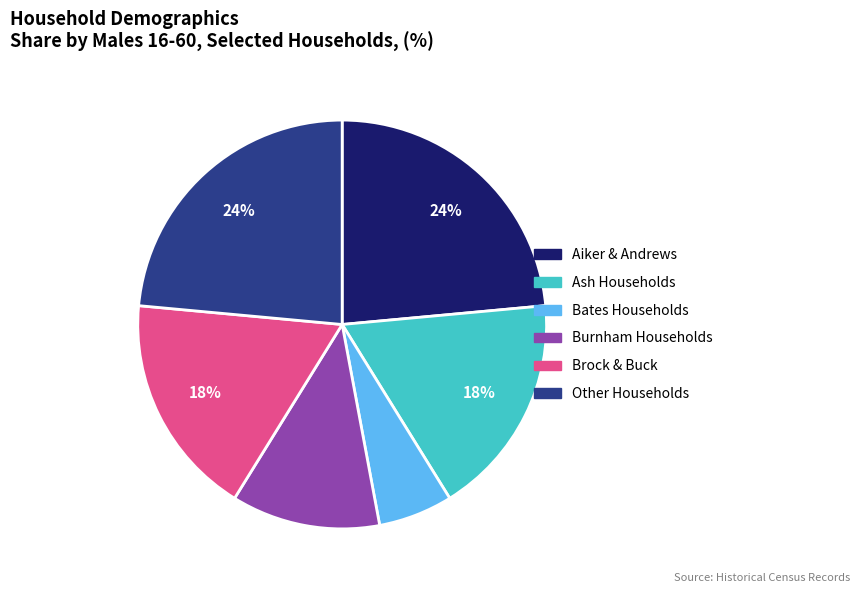

Is there any slice that represents more than half of the pie?

No